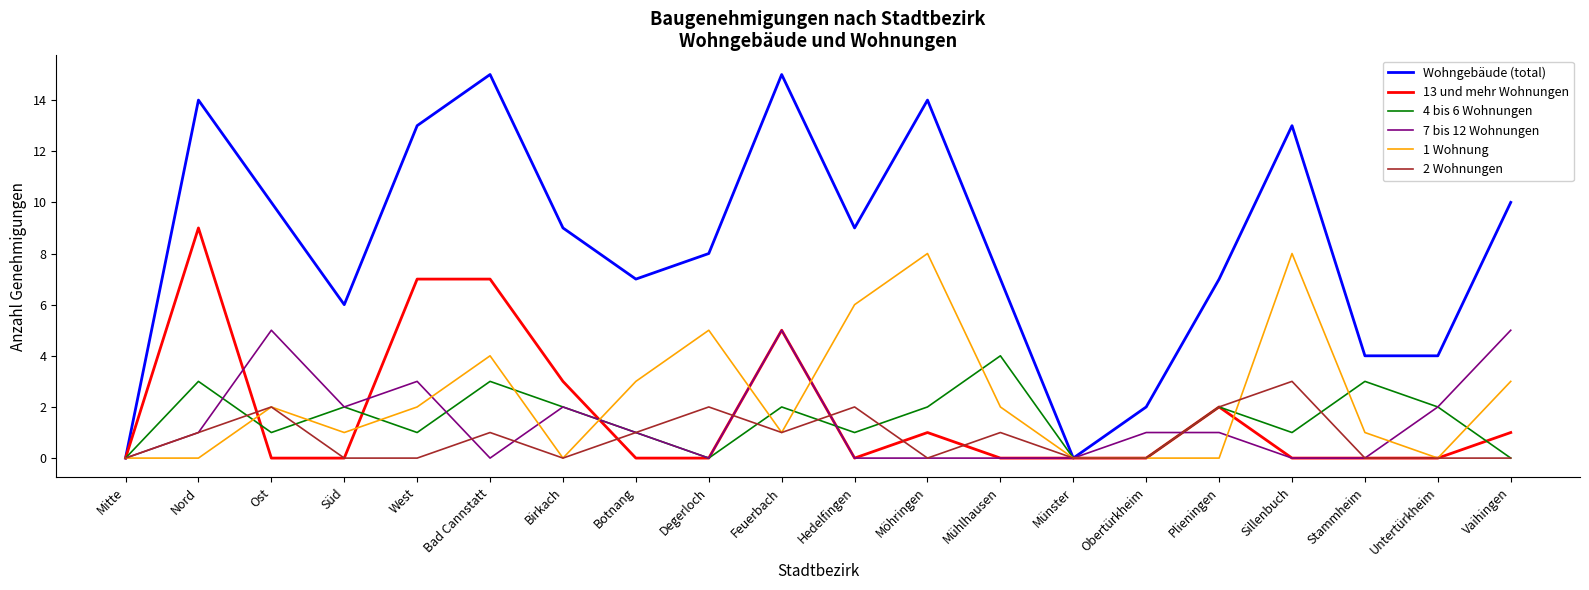

What position from the right is Bad Cannstatt?

15